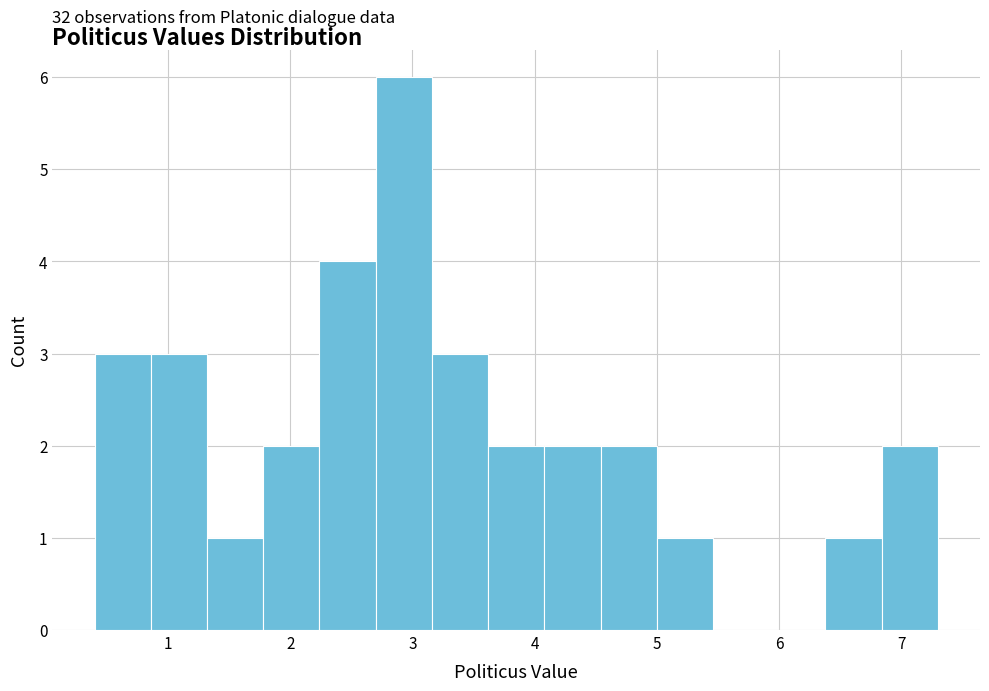

Which range on the x-axis has the tallest bar?

2.70 to 3.16